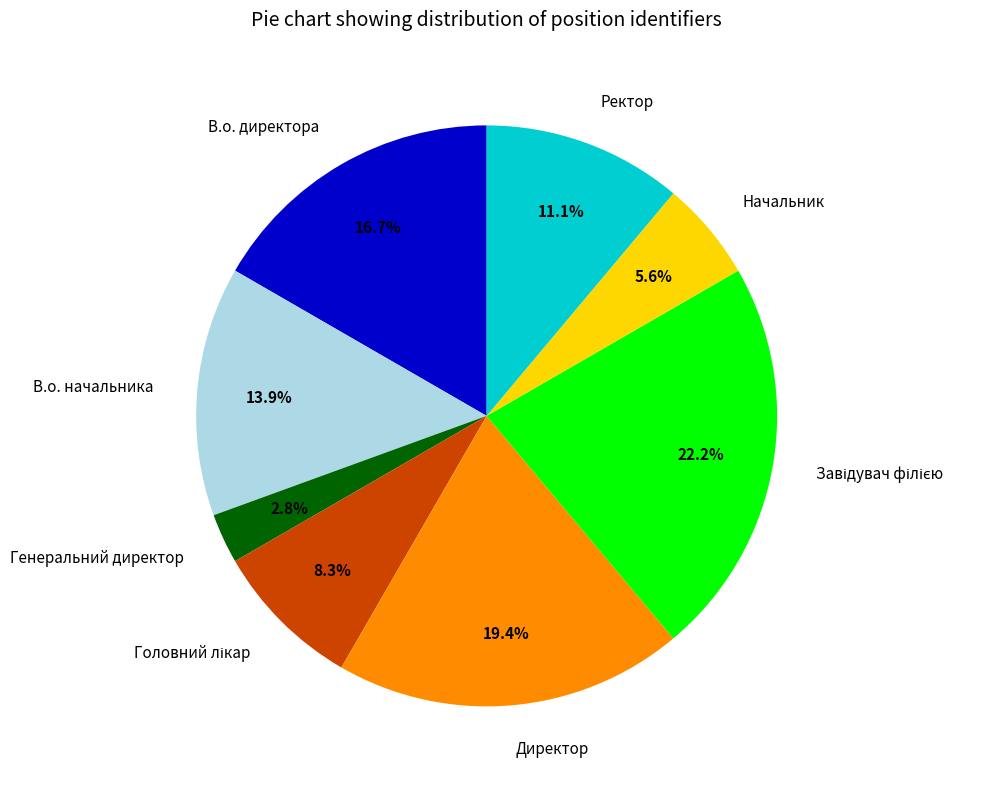

Is there any slice that represents more than half of the pie?

No